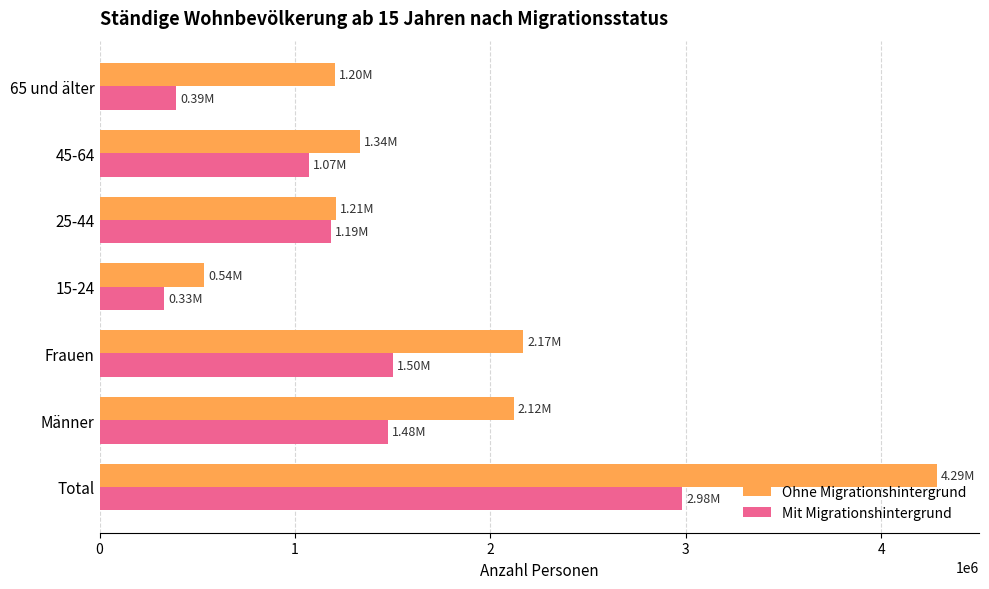

What is the average value of the Ohne Migrationshintergrund series?

1837343.7